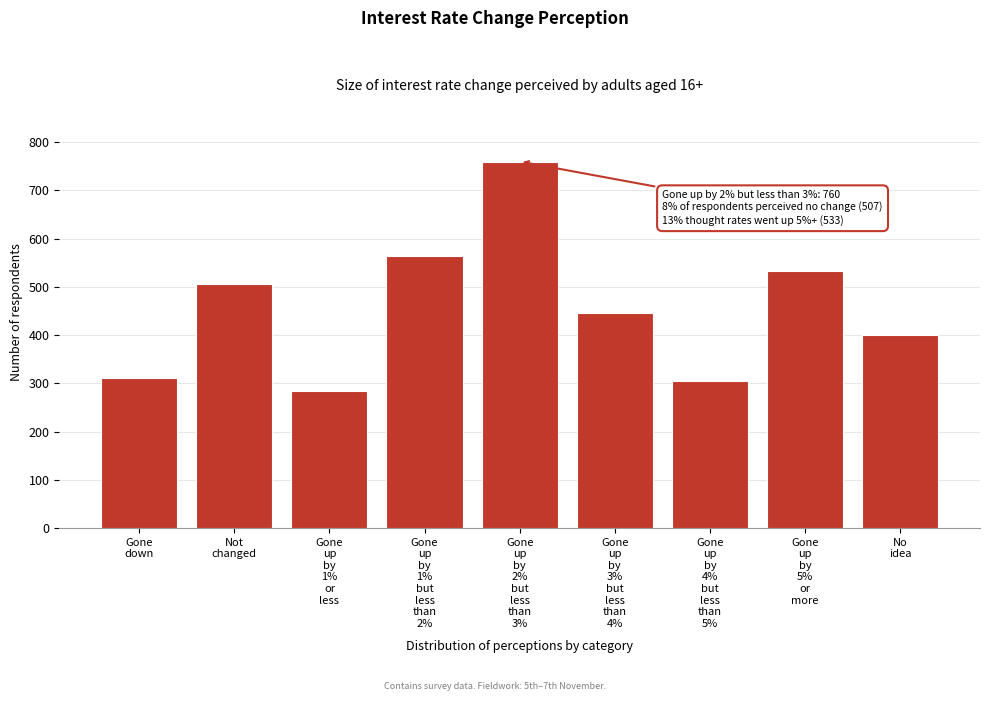

Reading left to right, extract all data points from this chart.

312	507	285	565	760	445	304	533	401